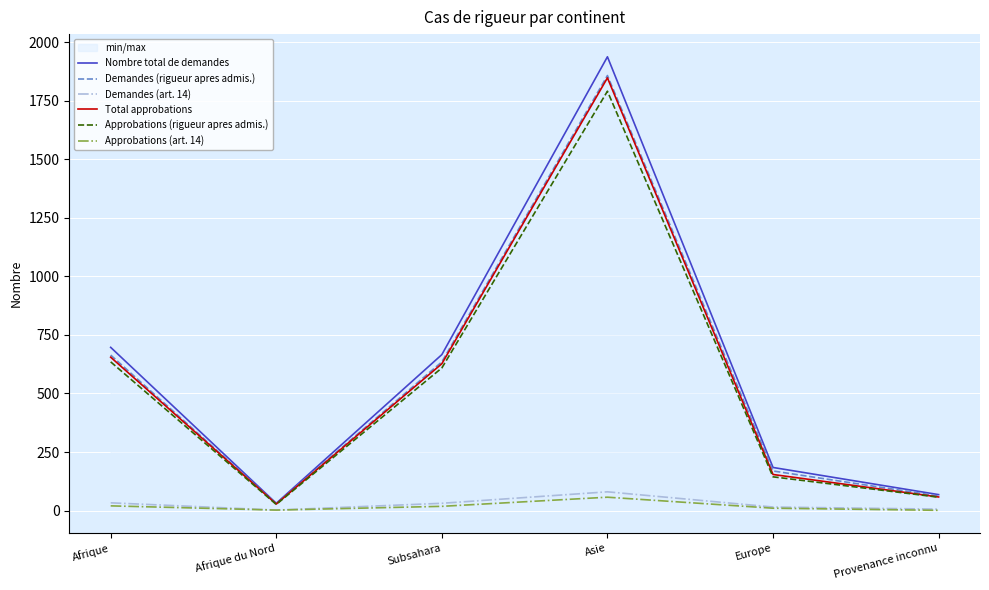

Between Asie and Provenance inconnu, which is larger?

Asie